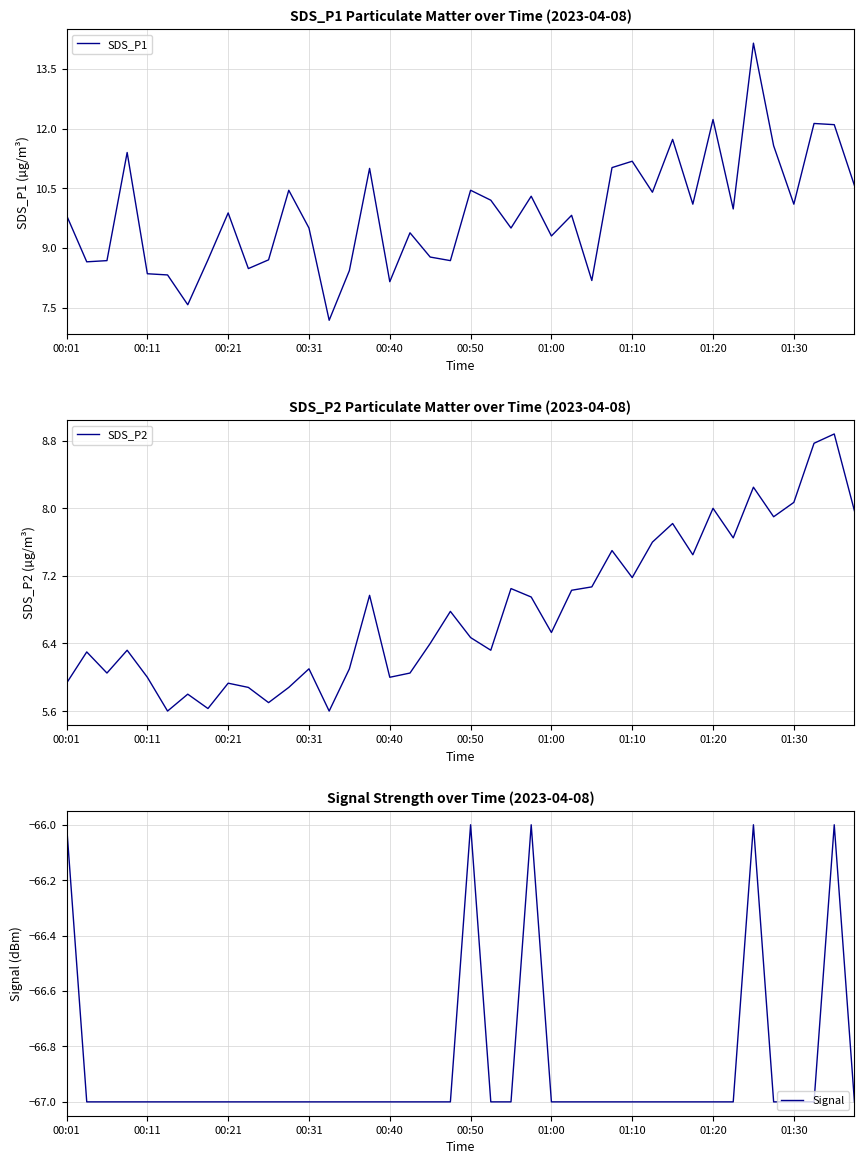

Does the chart display data point markers on the line(s)?

No